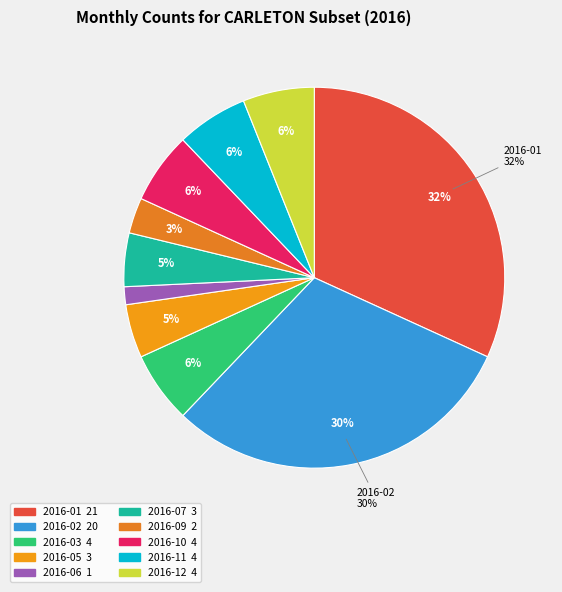

Is it true that 2016-11 is 1% of the pie?

False